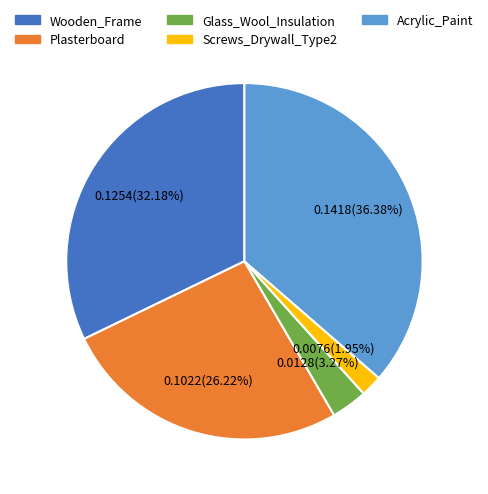

Is it true that Plasterboard is 21% of the pie?

False